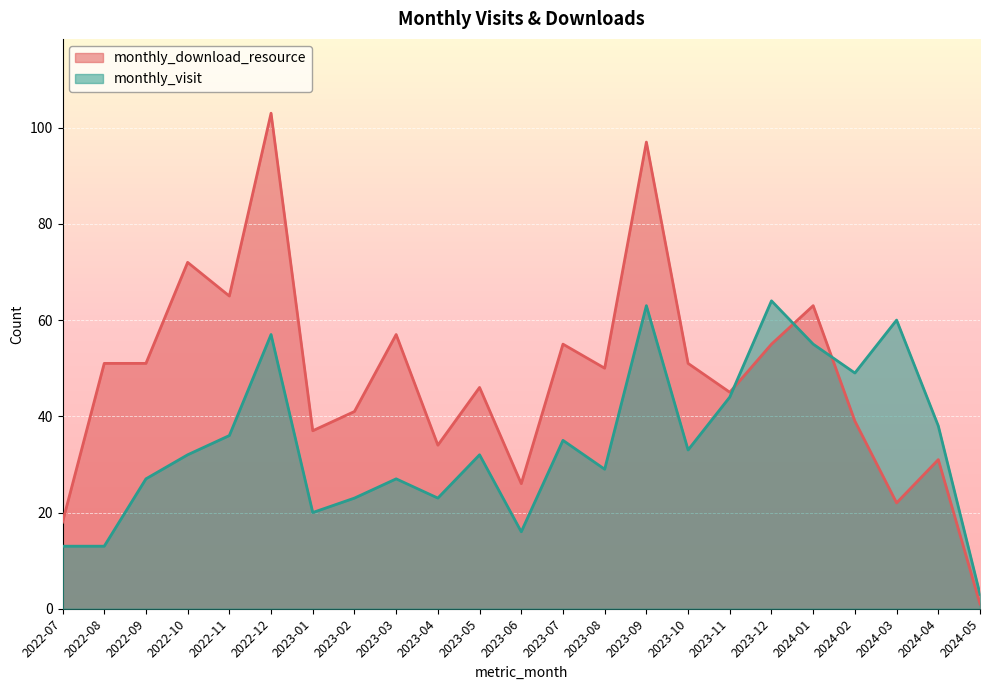

Is it true that monthly_visit equals 16 at 2023-06?

True